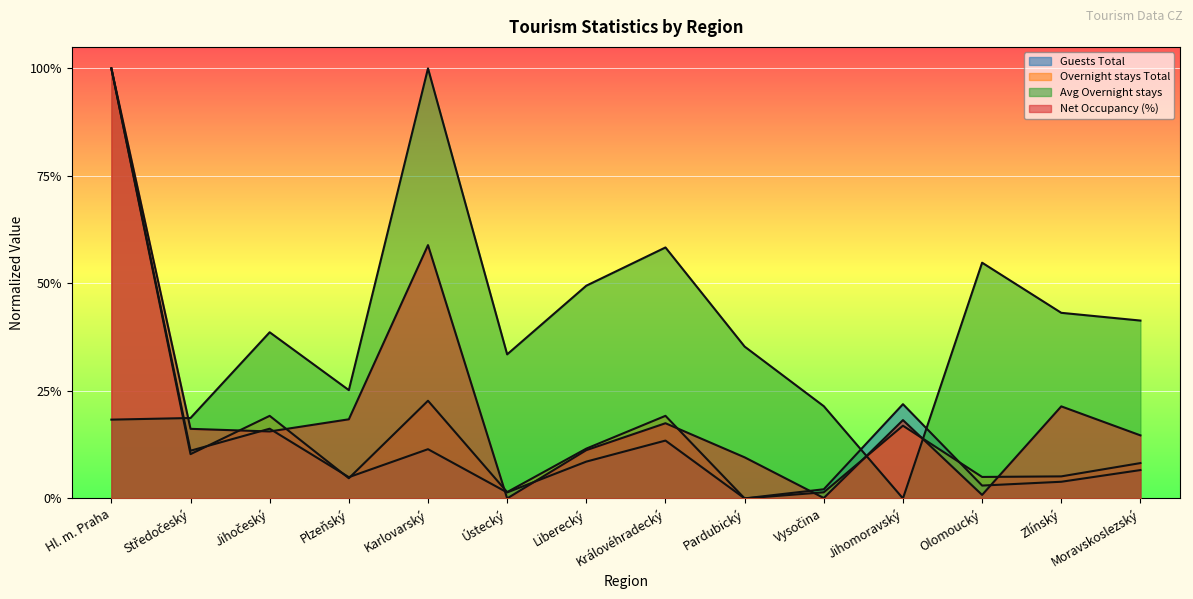

What is the difference between the highest and lowest values at Liberecký?

0.4